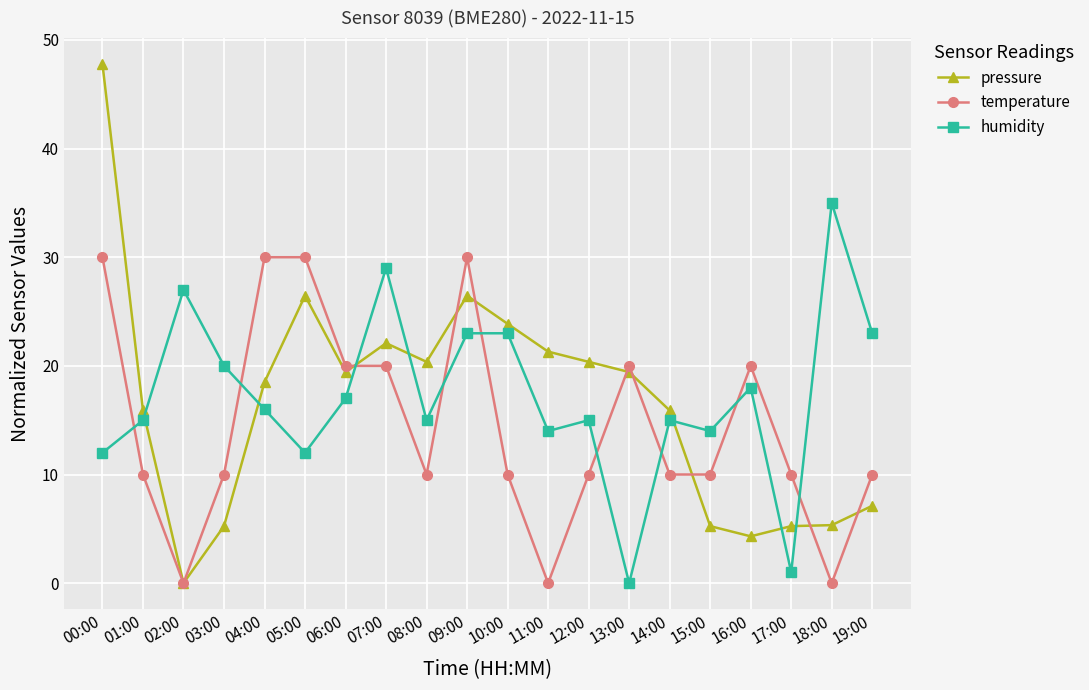

At which label does pressure first exceed 19?

00:00